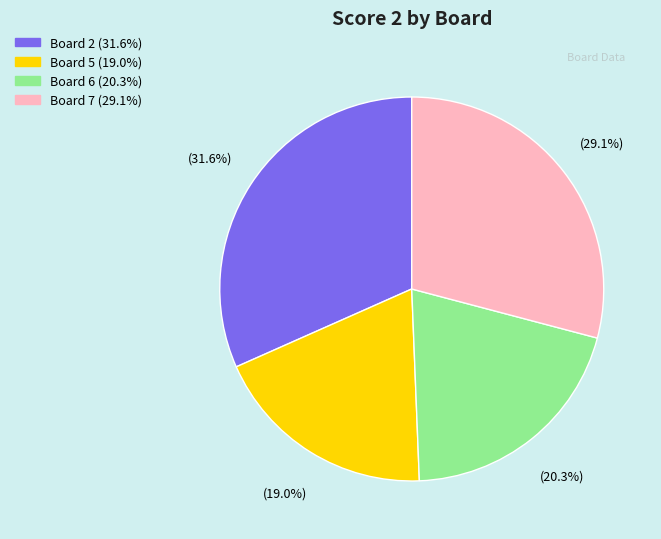

Is there any slice that represents more than half of the pie?

No